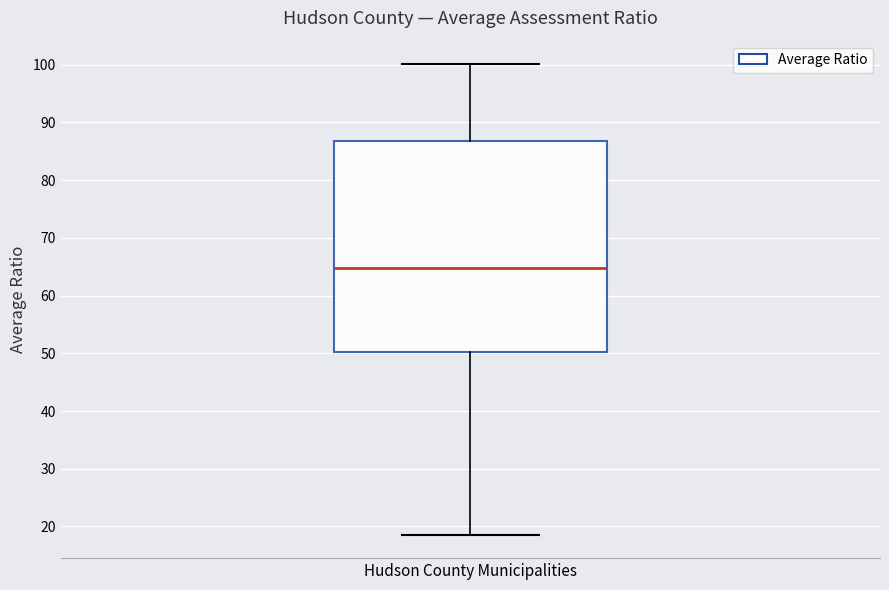

Where does the lower whisker of the box for Hudson County Municipalities end on the y-axis? The values are not printed on the chart, so give them approximately, as read against the axis.

19